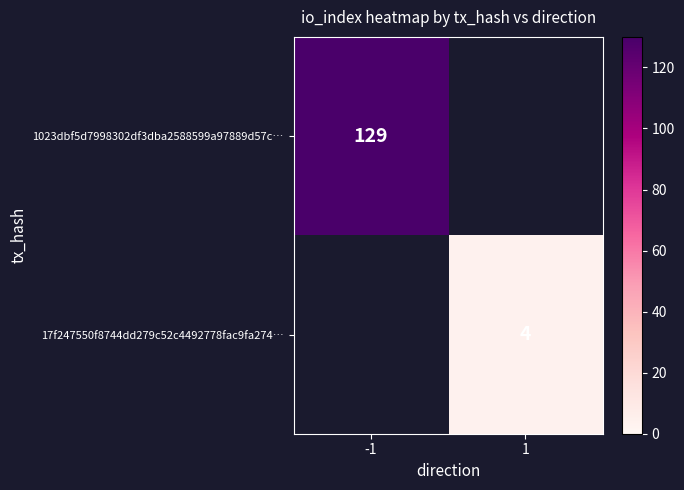

True or false: 17f247550f8744dd279c52c4492778fac9fa274… has a value of 7 at 1.

False